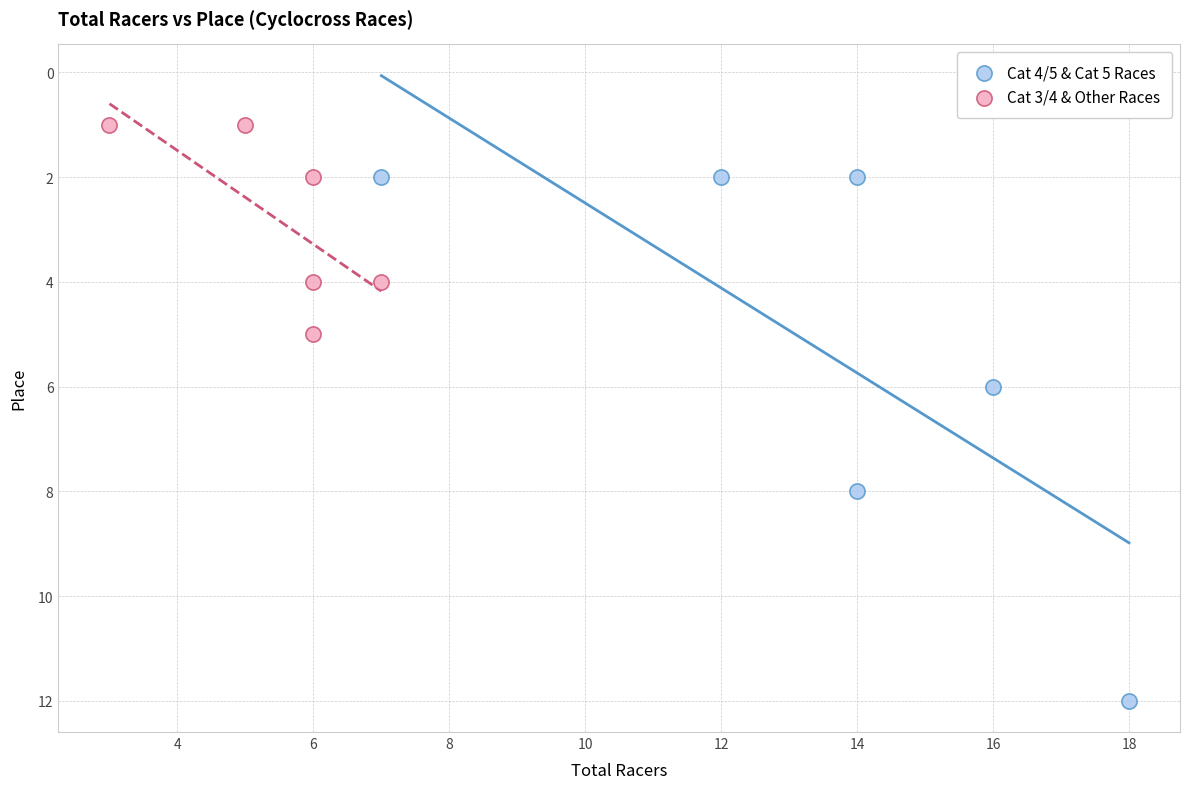

Which series reaches the maximum Y coordinate?

Cat 4/5 & Cat 5 Races